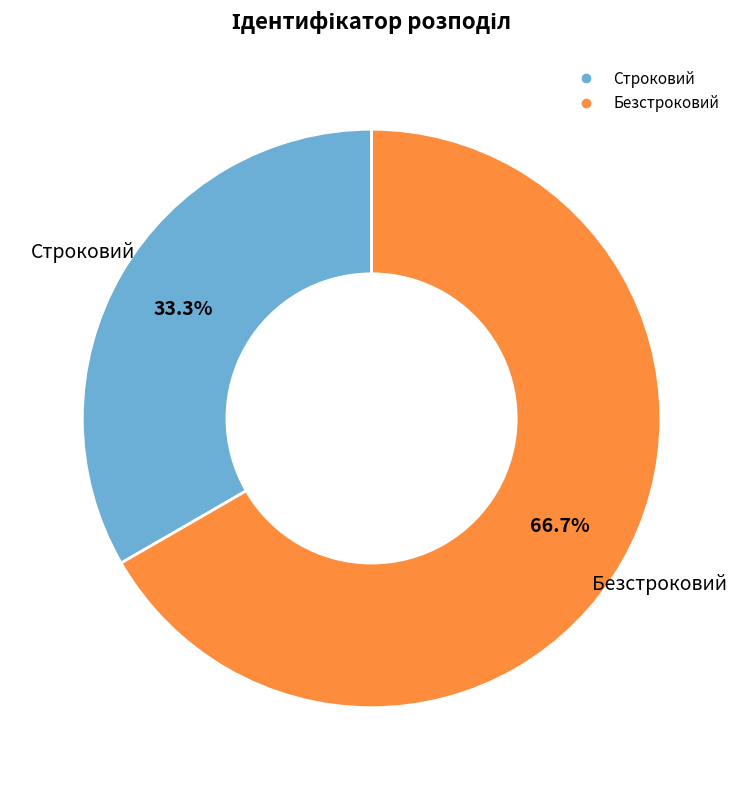

True or false: Безстроковий accounts for 76% of the total.

False